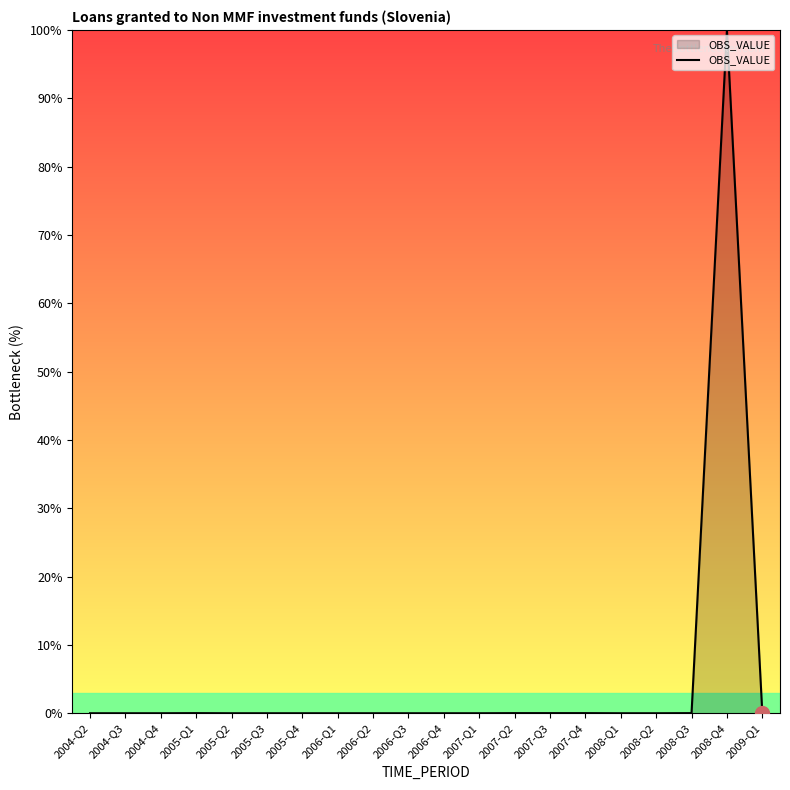

What is the maximum value shown in the chart?

100.0